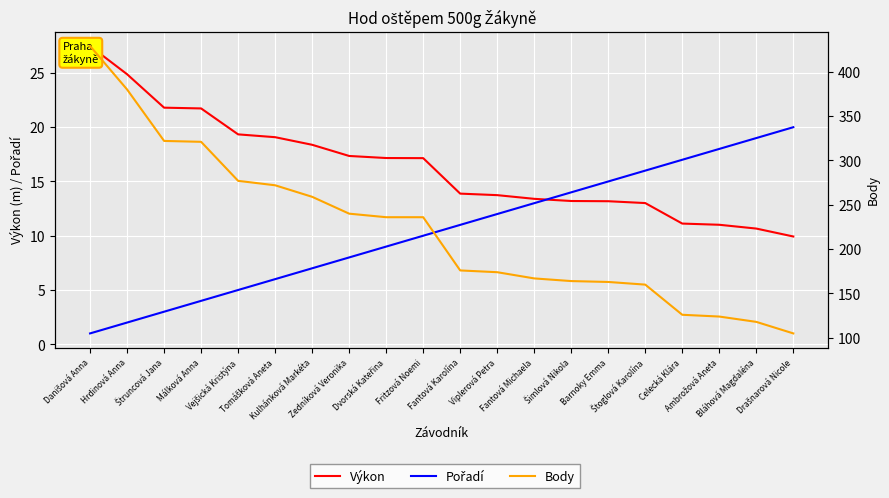

How many lines are shown in the chart?

3